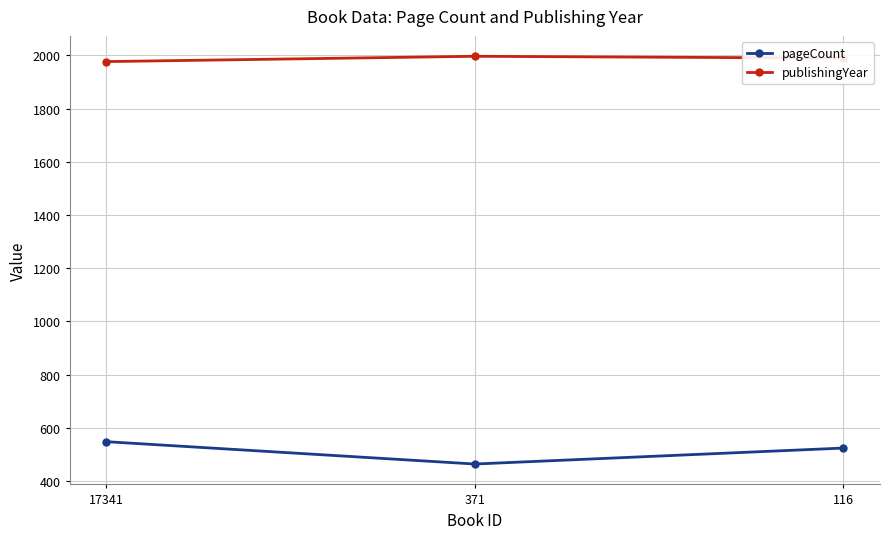

Where does the publishingYear series first go above 1990?

371